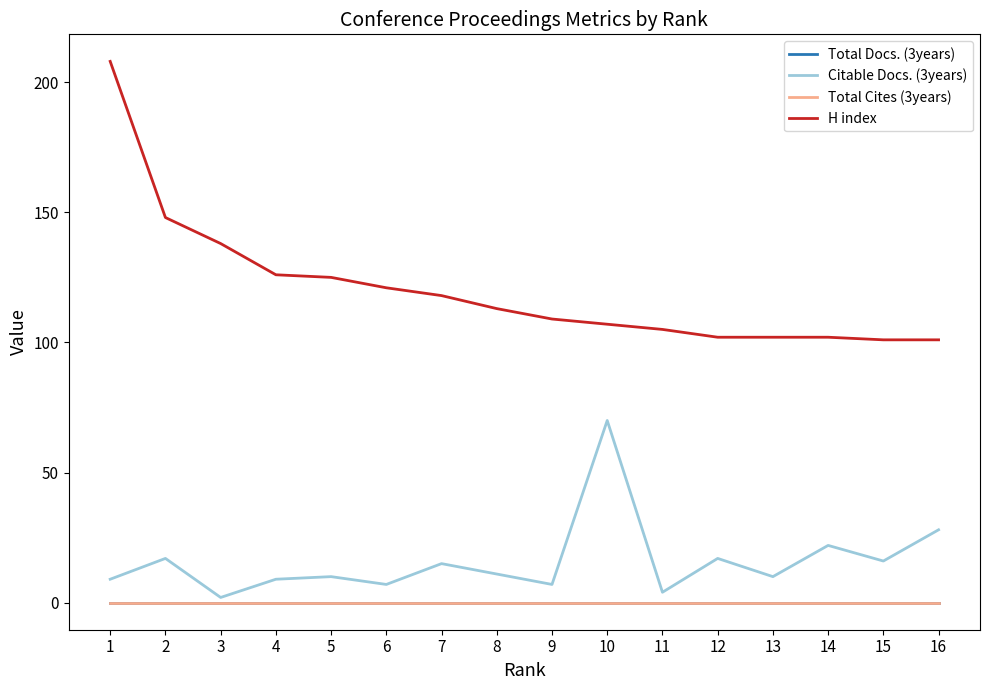

List the labels in order of Total Docs. (3years) value, largest first.

1, 2, 3, 4, 5, 6, 7, 8, 9, 10, 11, 12, 13, 14, 15, 16